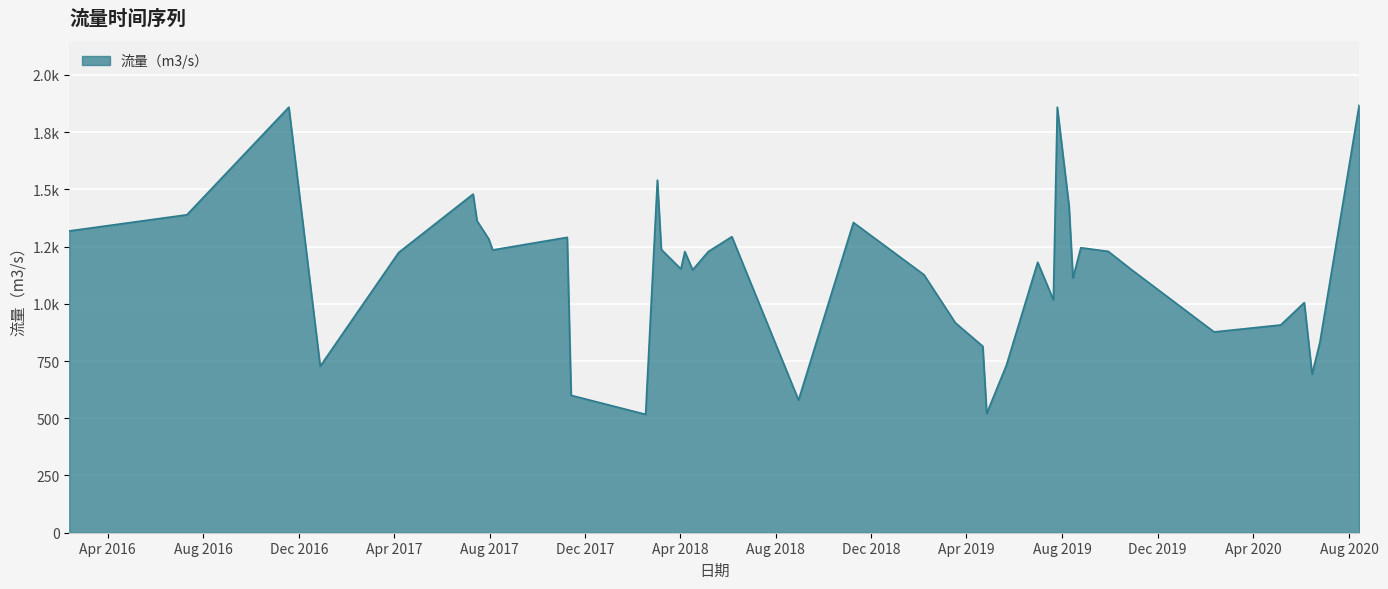

Does the chart display data point markers on the line(s)?

No